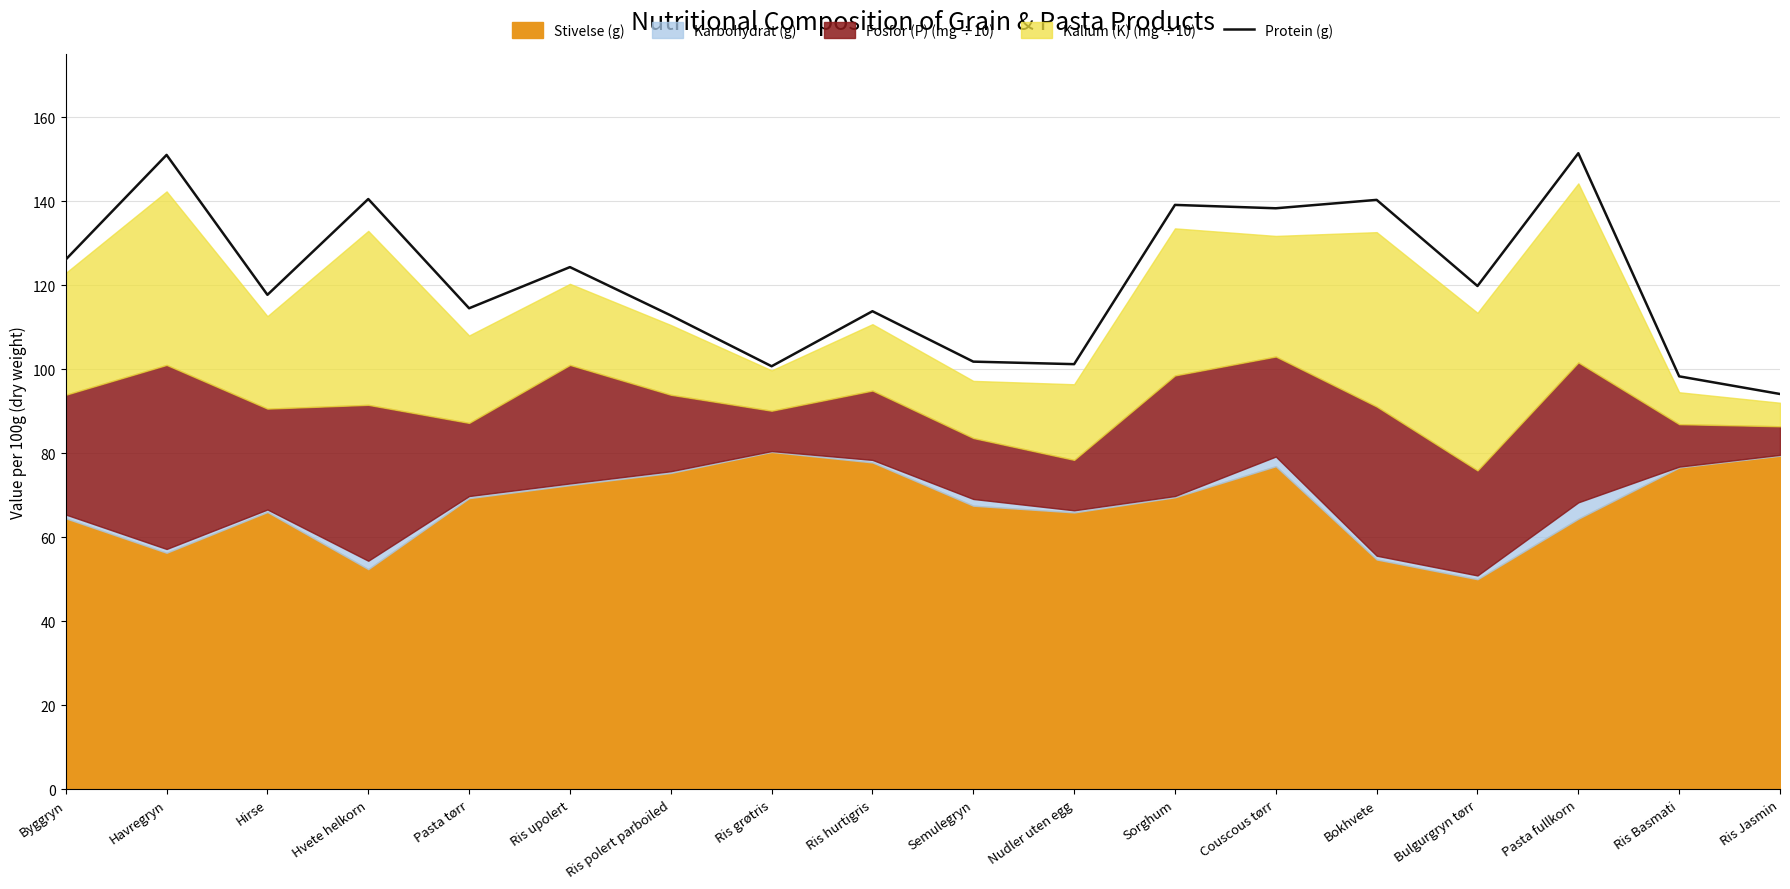

List the labels in order of value, largest first.

Pasta fullkorn, Havregryn, Hvete helkorn, Bokhvete, Sorghum, Couscous tørr, Byggryn, Ris upolert, Bulgurgryn tørr, Hirse, Pasta tørr, Ris hurtigris, Ris polert parboiled, Semulegryn, Nudler uten egg, Ris grøtris, Ris Basmati, Ris Jasmin